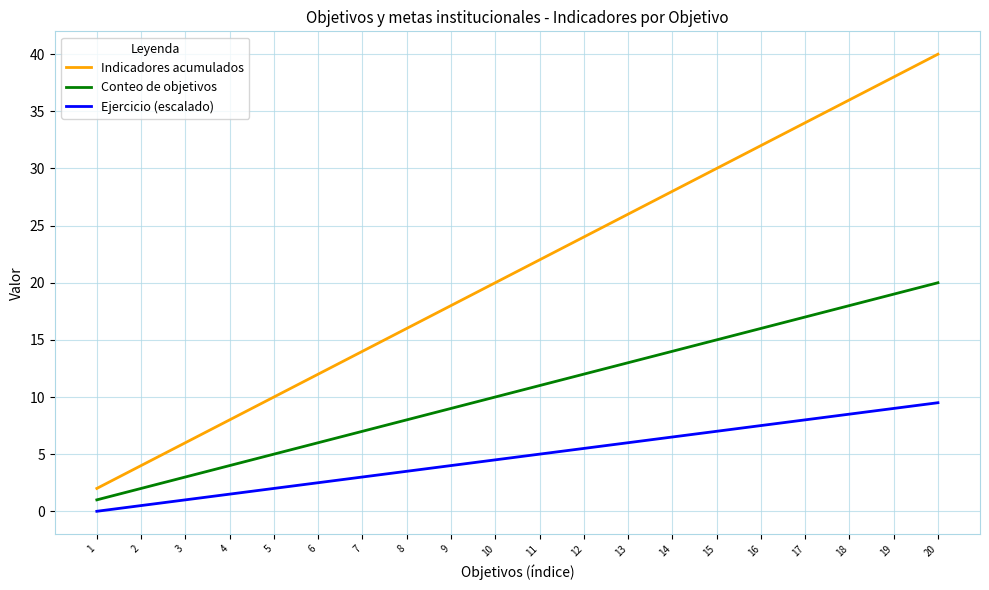

Which series has the widest spread of values?

Indicadores acumulados